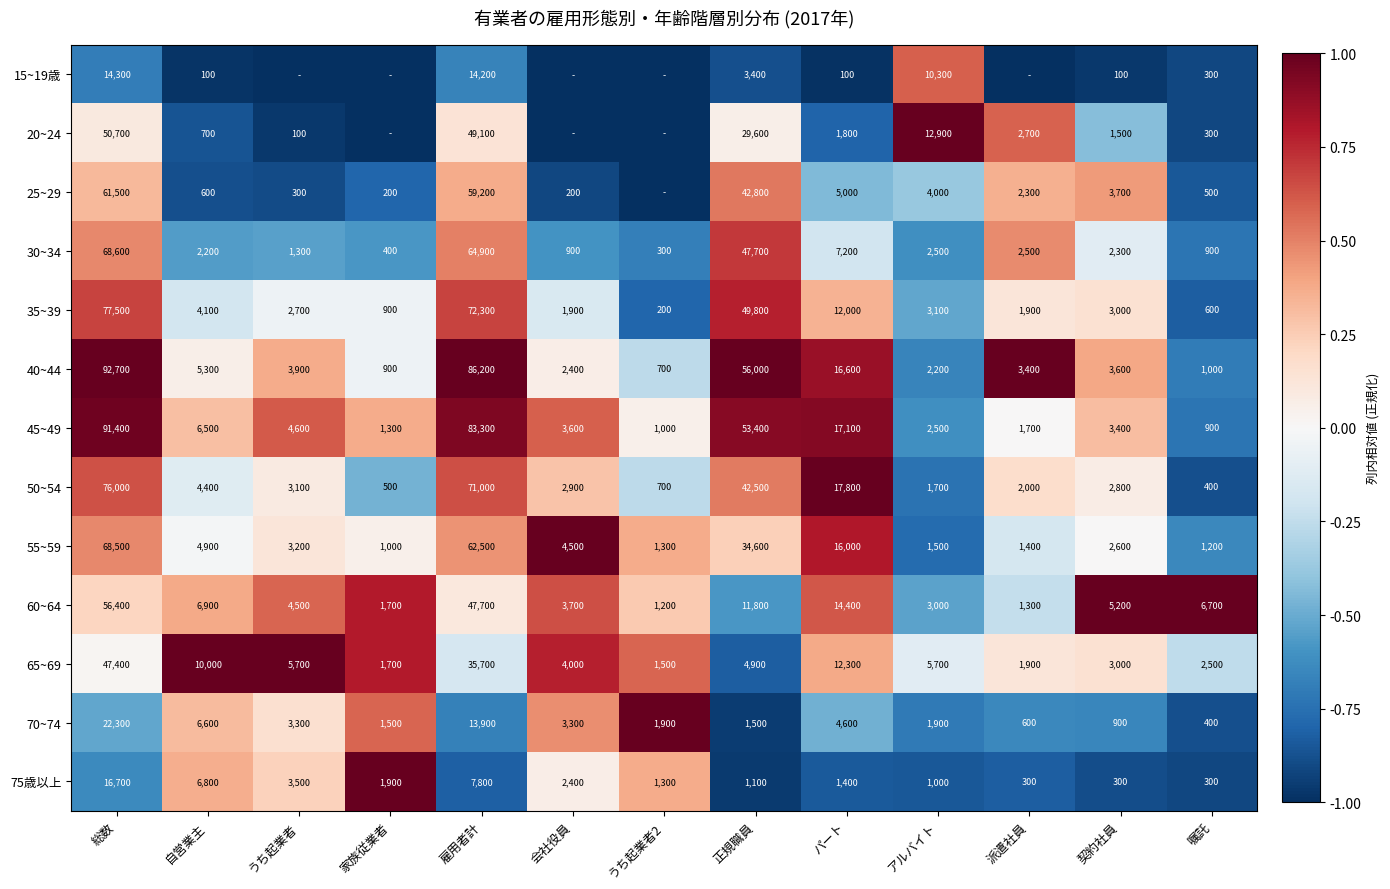

At 自営業主, list the series in order from smallest to largest.

15~19歳, 25~29, 20~24, 30~34, 35~39, 50~54, 55~59, 40~44, 45~49, 70~74, 75歳以上, 60~64, 65~69